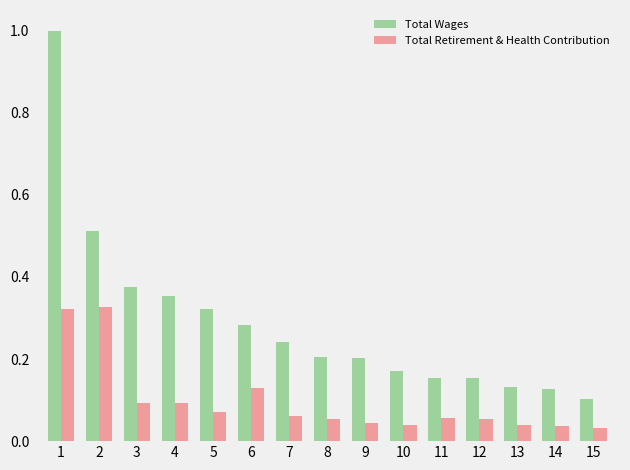

What are all the series names shown in the legend?

Total Wages, Total Retirement & Health Contribution